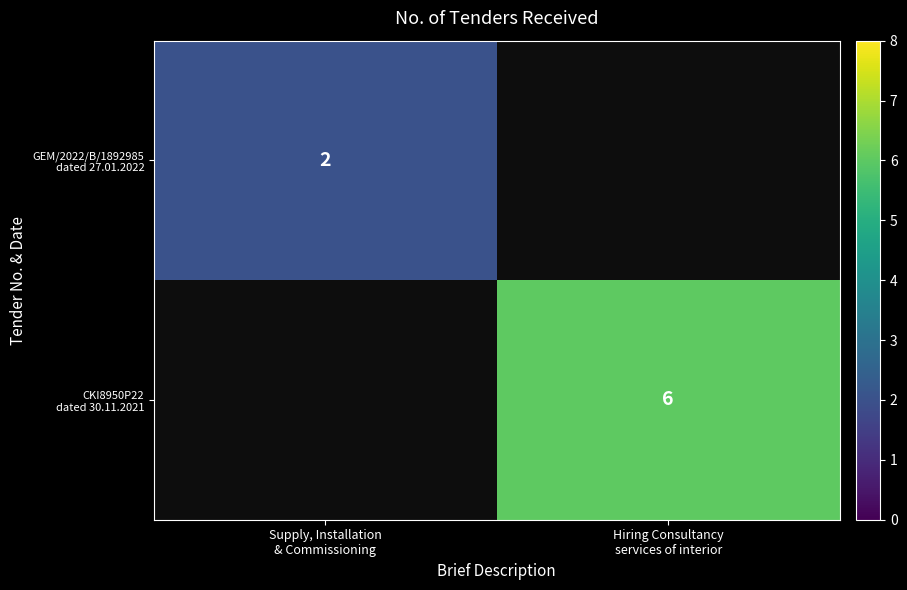

List the series in order of their overall mean, lowest first.

GEM/2022/B/1892985 dated 27.01.2022, CKI8950P22 dated 30.11.2021